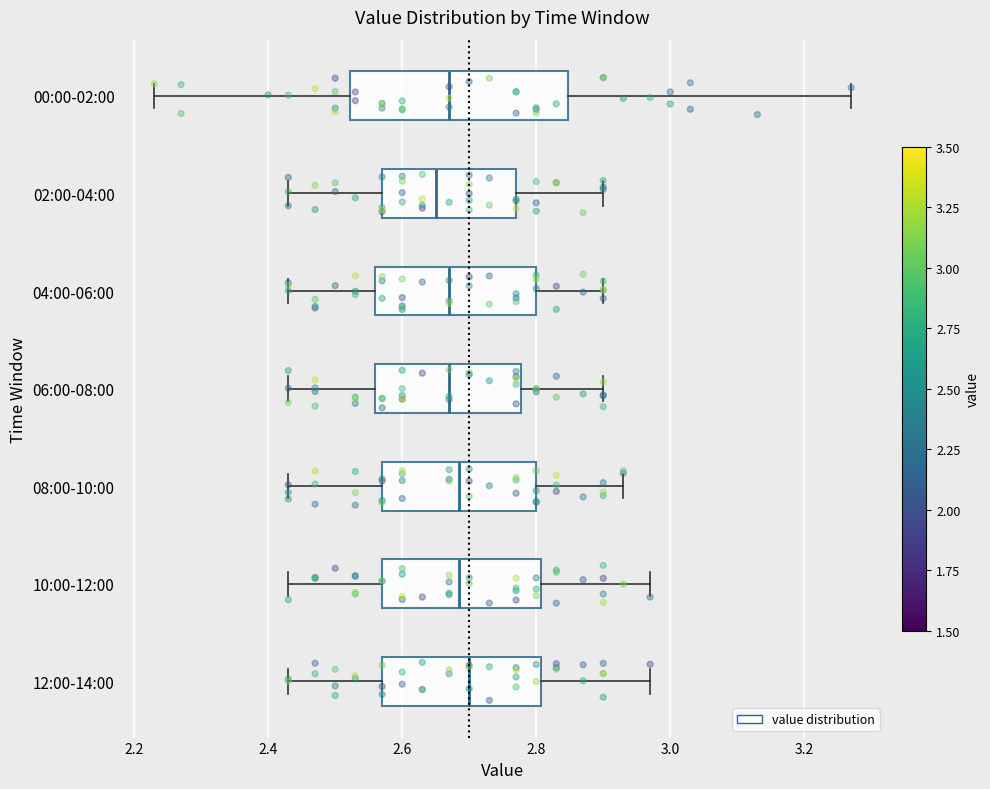

Reading bottom to top, read every box against the x-axis: the position of its median line, the range the box covers, and the ends of its whiskers. The values are not printed on the chart, so give them approximately, as read against the axis.

12:00-14:00: median 2.70, box 2.58 to 2.80, whiskers 2.44 to 2.98
10:00-12:00: median 2.68, box 2.58 to 2.80, whiskers 2.44 to 2.98
08:00-10:00: median 2.68, box 2.58 to 2.80, whiskers 2.44 to 2.94
06:00-08:00: median 2.68, box 2.56 to 2.78, whiskers 2.44 to 2.90
04:00-06:00: median 2.68, box 2.56 to 2.80, whiskers 2.44 to 2.90
02:00-04:00: median 2.66, box 2.58 to 2.78, whiskers 2.44 to 2.90
00:00-02:00: median 2.68, box 2.52 to 2.84, whiskers 2.24 to 3.28